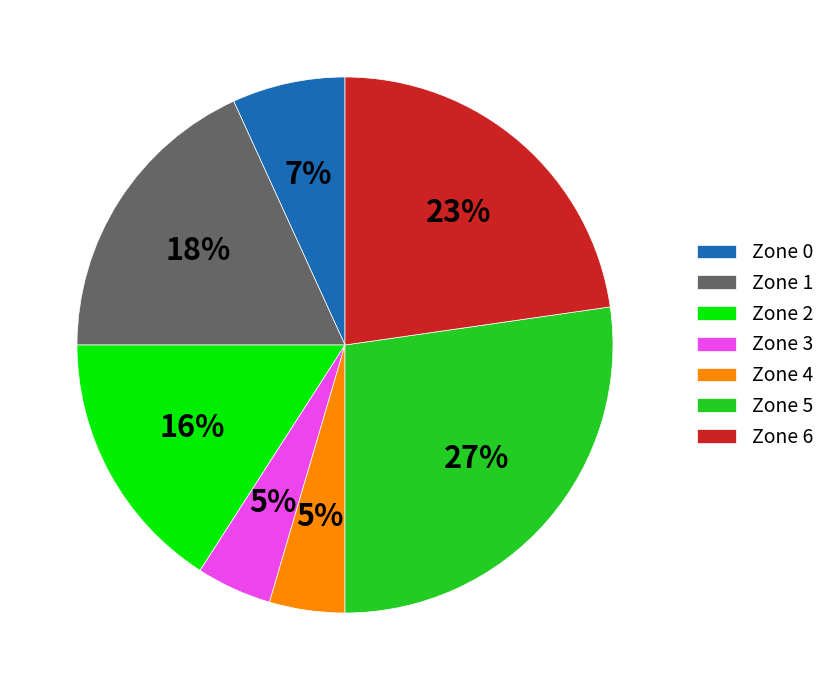

Is there a majority slice in this chart?

No